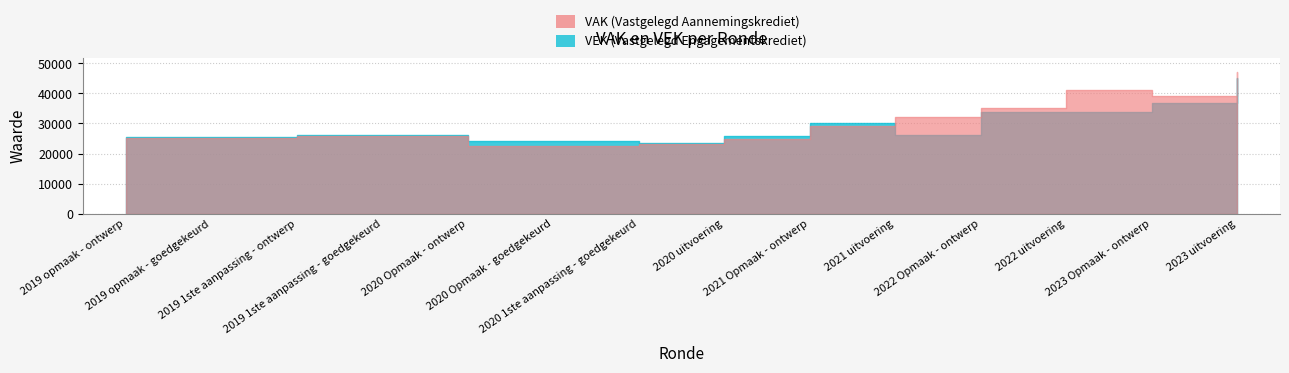

What is the value of the VAK point at the 11th from the left?

35259